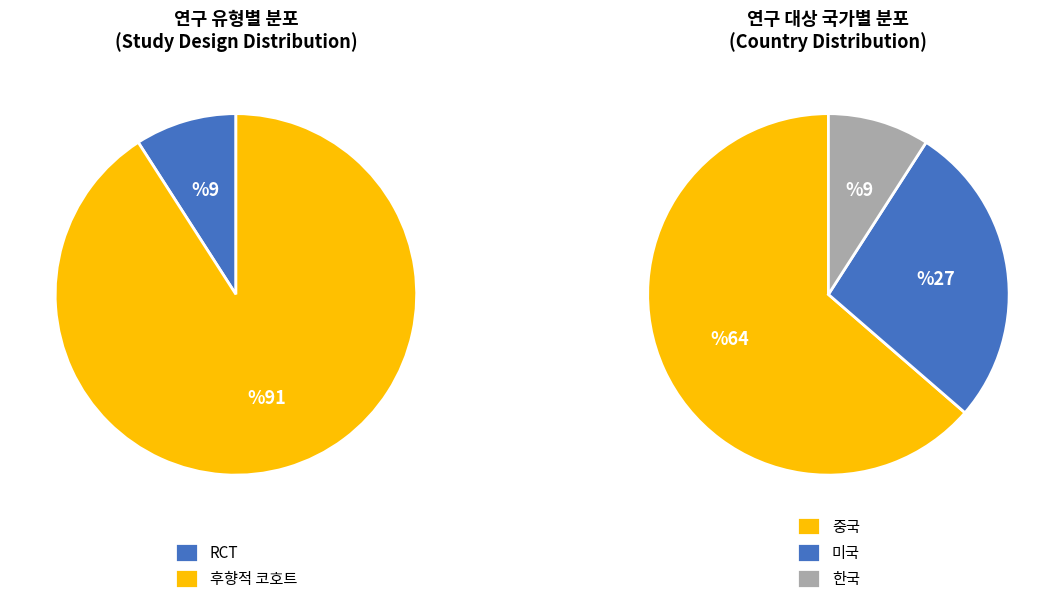

Does RCT account for over 50% of the chart?

No